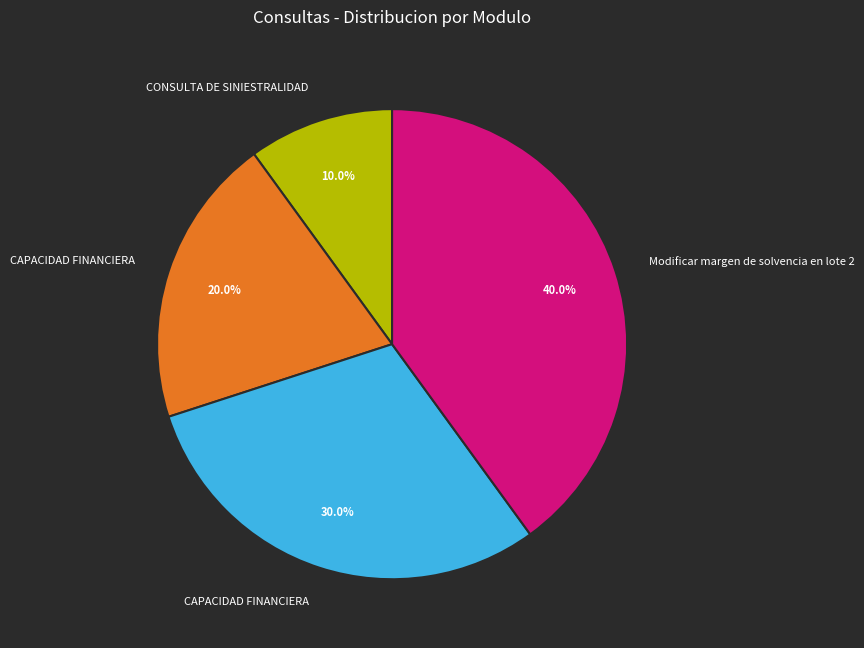

Does any single category account for the majority?

No